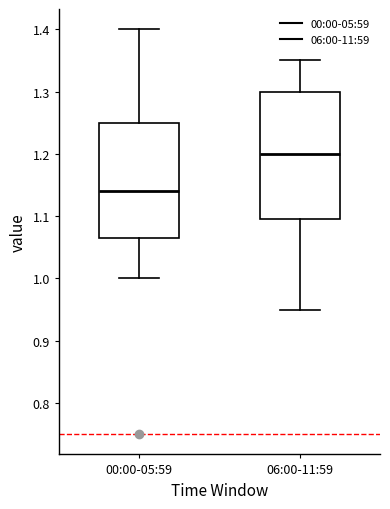

Reading left to right, transcribe this box plot: for each box, give where its median line is, the range the box spans, and where its two whiskers end, as read against the y-axis. The values are not printed on the chart, so give them approximately, as read against the axis.

00:00-05:59: median 1.14, box 1.07 to 1.25, whiskers 1.00 to 1.40
06:00-11:59: median 1.20, box 1.10 to 1.30, whiskers 0.95 to 1.35